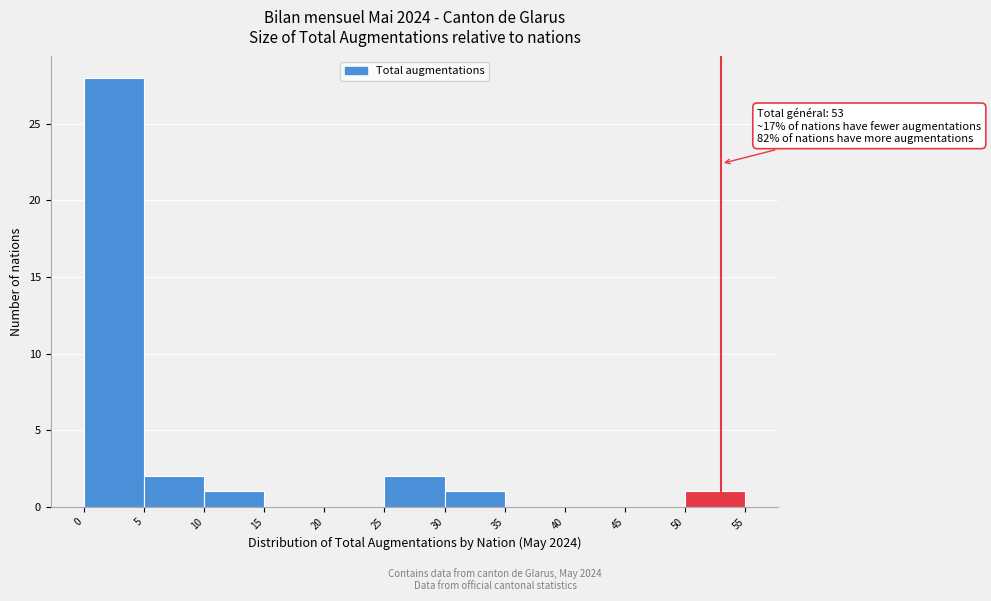

Over which range of the x-axis is the bar tallest?

0 to 5